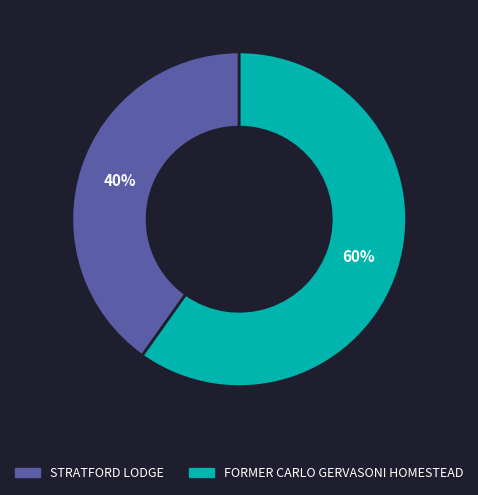

How many segments does this pie chart have?

2